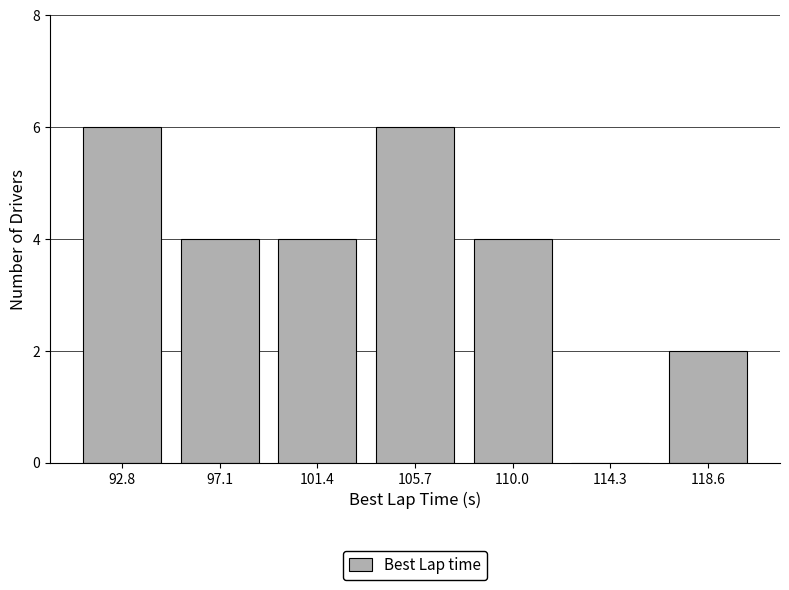

Reading left to right, transcribe this chart: for each bar, give the range it covers on the x-axis and its height. Neither the bar edges nor the heights are printed on the chart, so give them approximately, as read against the axes.

90.5 to 95.0: 6
95.0 to 99.0: 4
99.0 to 103.5: 4
103.5 to 108.0: 6
108.0 to 112.0: 4
112.0 to 116.5: 0
116.5 to 120.5: 2